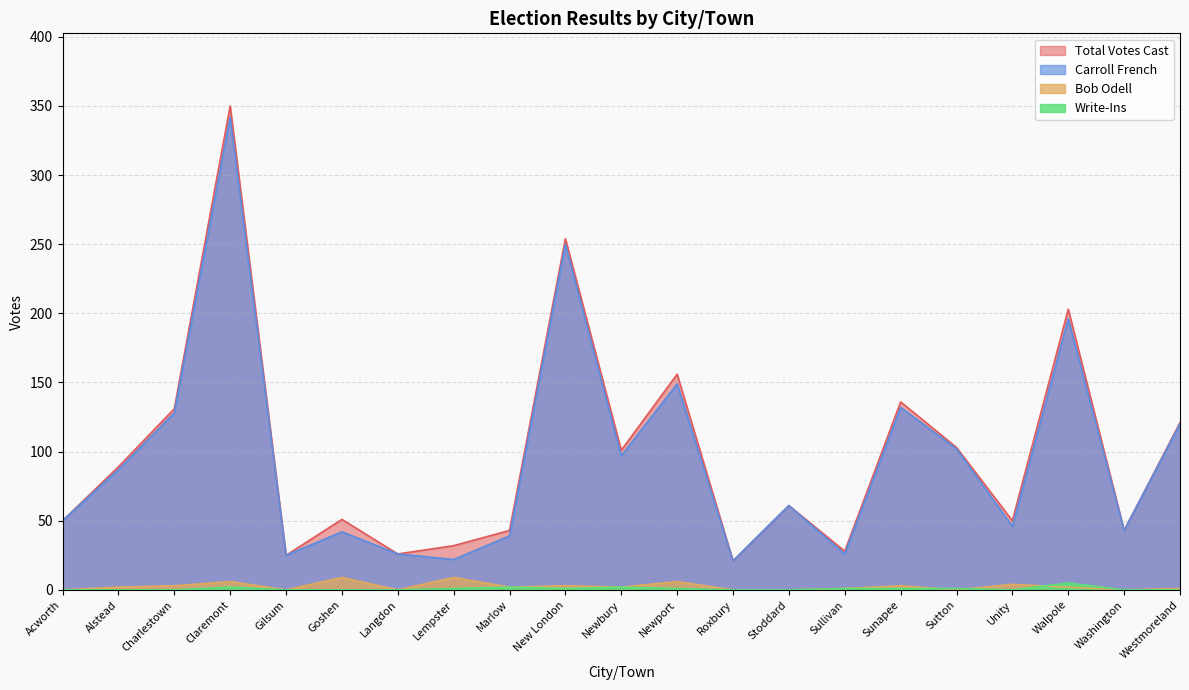

The value of Carroll French at Newbury is 97. True or false?

True